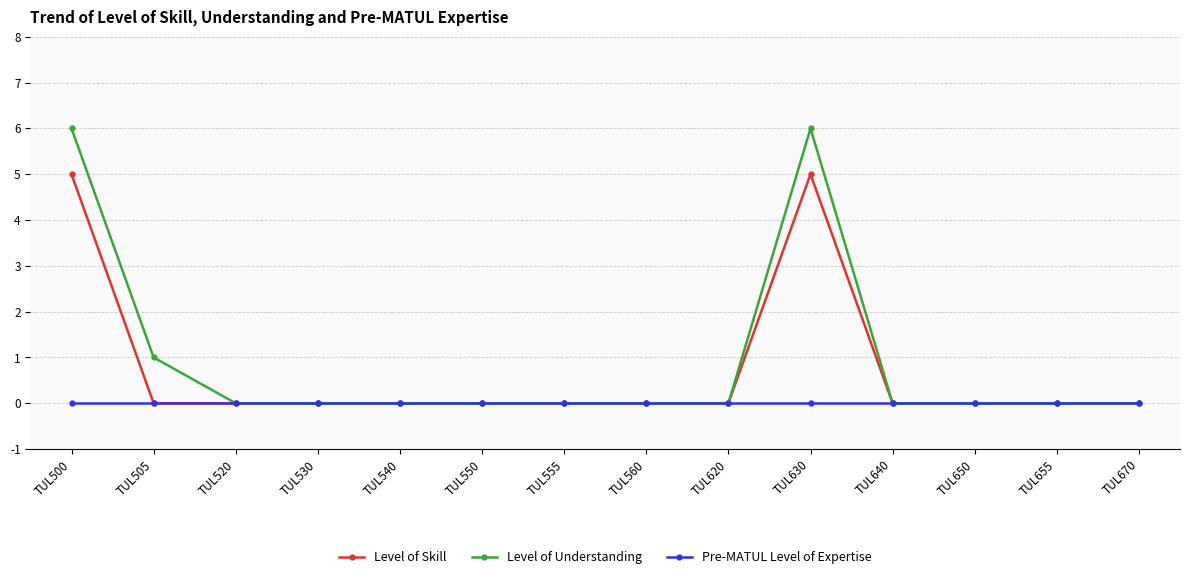

Which series has the widest spread of values?

Level of Understanding